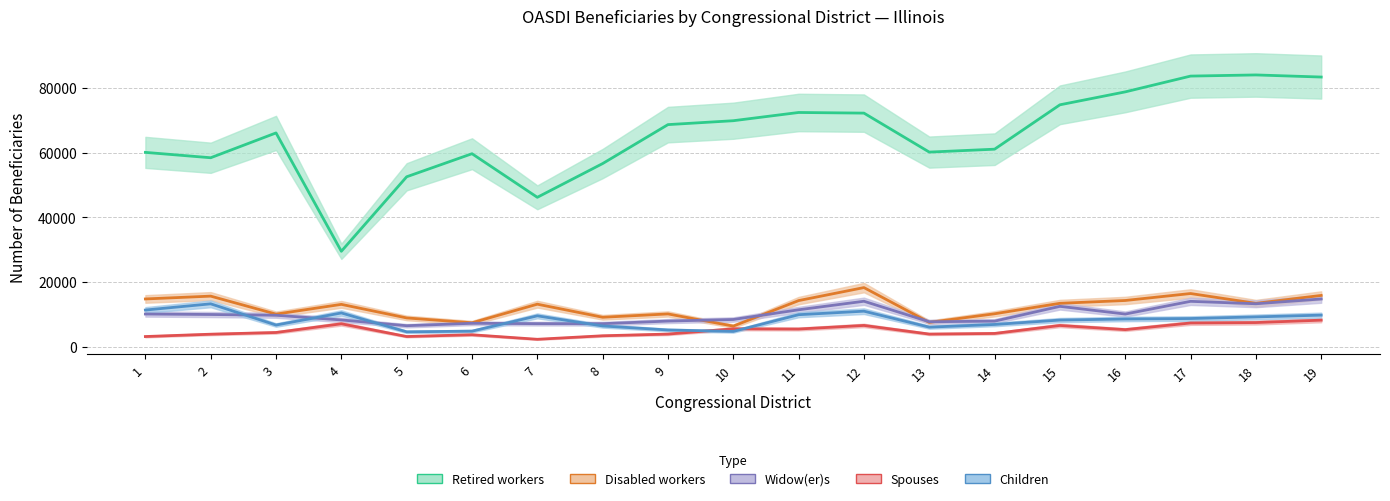

At which label does Spouses first exceed 4358?

4